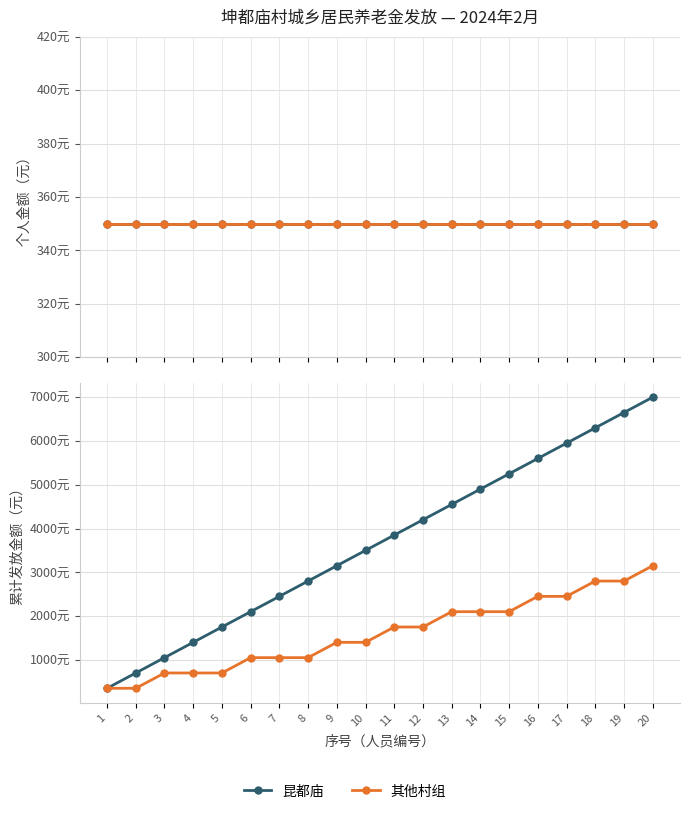

Reading left to right, list all the values displayed in this chart.

昆都庙: 350	700	1050	1400	1750	2100	2450	2800	3150	3500	3850	4200	4550	4900	5250	5600	5950	6300	6650	7000
其他村组: 350	350	700	700	700	1050	1050	1050	1400	1400	1750	1750	2100	2100	2100	2450	2450	2800	2800	3150